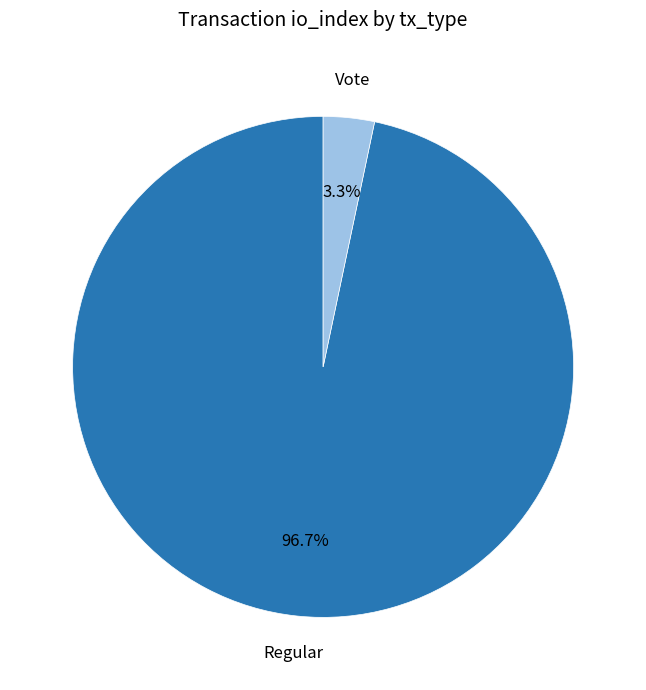

How many segments does this pie chart have?

2